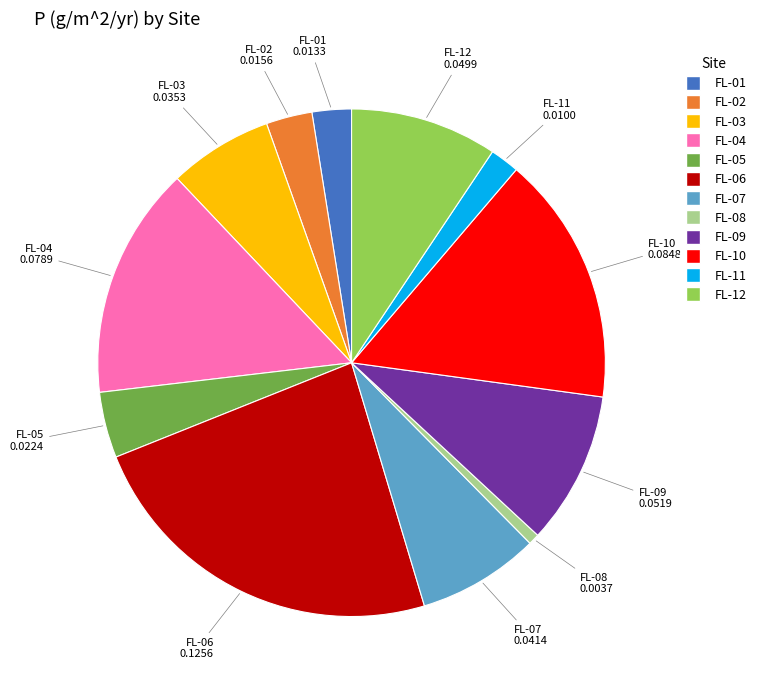

What is the smallest slice in the pie chart?

FL-08